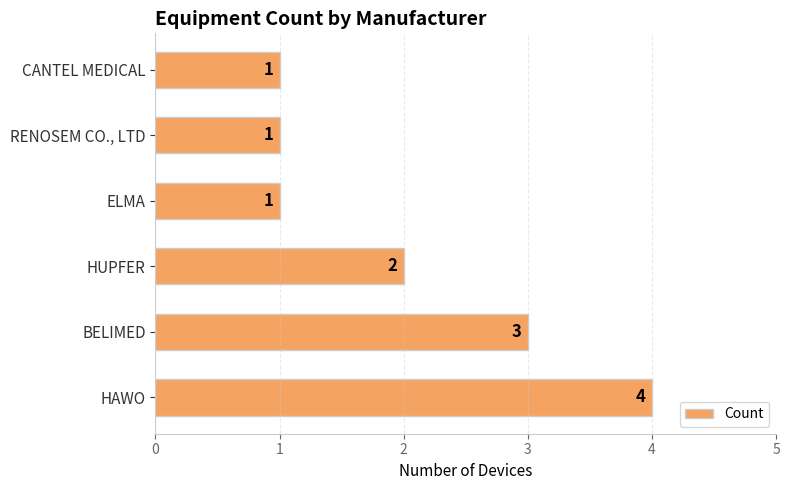

The chart shows a value of 2 at HUPFER. True or false?

True